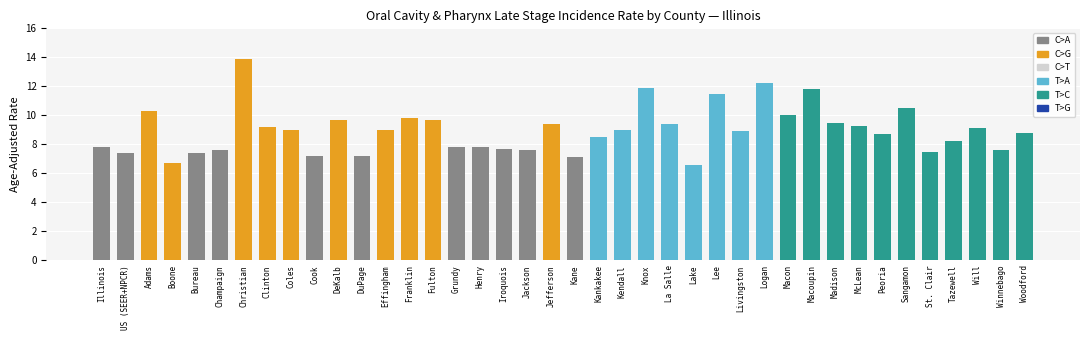

At which label does the data first exceed 9?

Adams